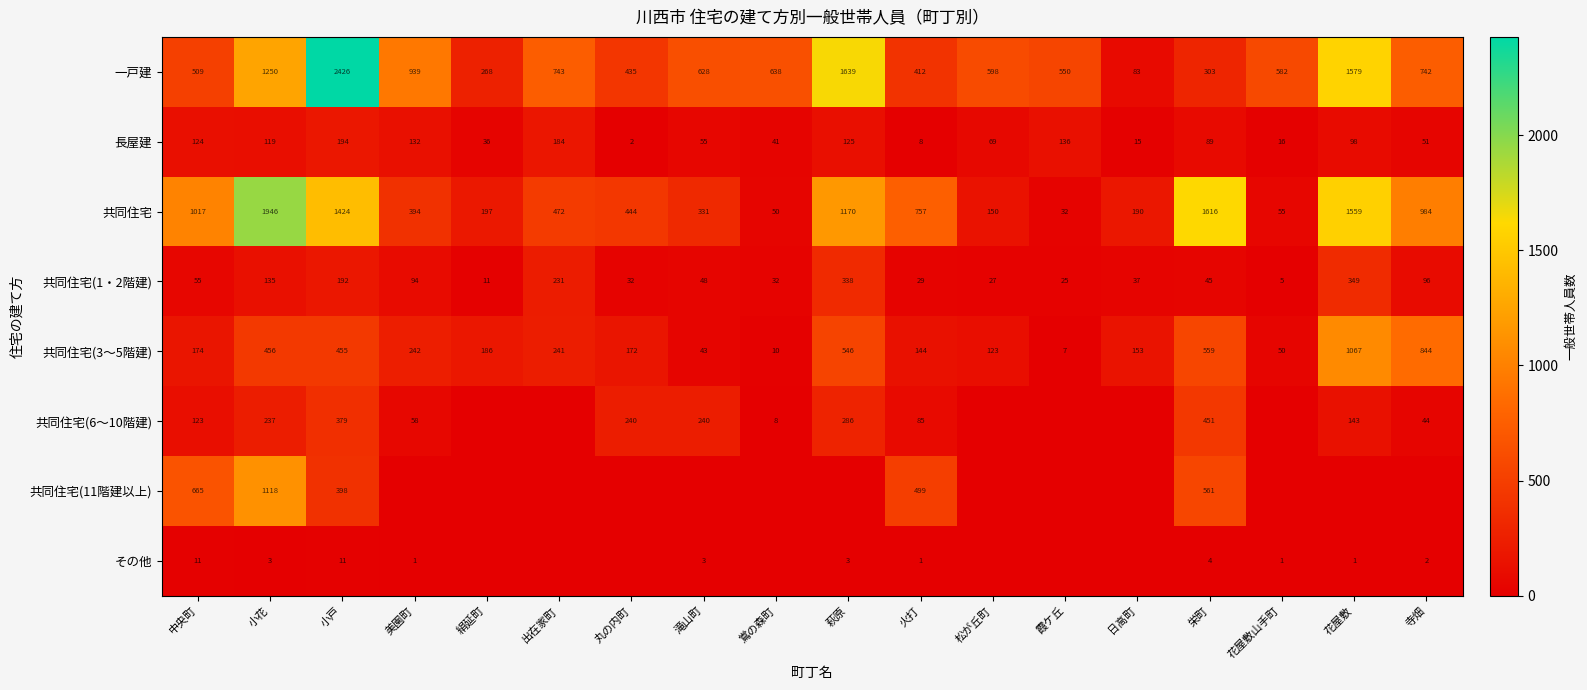

Rank the categories by 長屋建 value from lowest to highest.

丸の内町, 火打, 日高町, 花屋敷山手町, 絹延町, 鴬の森町, 寺畑, 滝山町, 松が丘町, 栄町, 花屋敷, 小花, 中央町, 萩原, 美園町, 霞ケ丘, 出在家町, 小戸